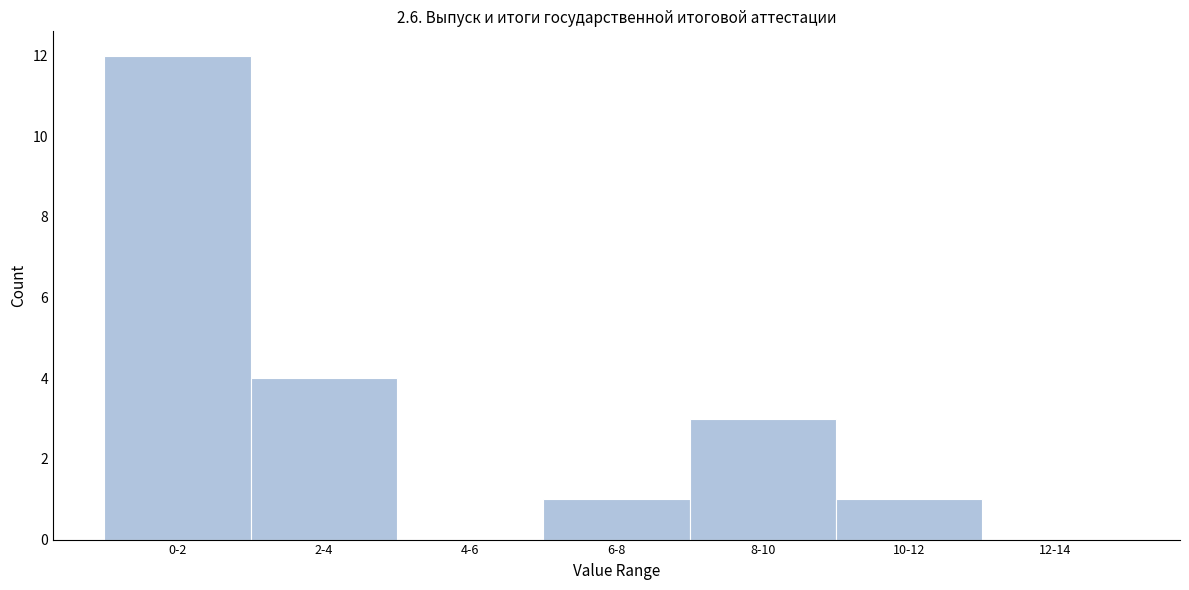

Reading left to right, transcribe all the data shown in this chart.

0-2=12	2-4=4	4-6=0	6-8=1	8-10=3	10-12=1	12-14=0